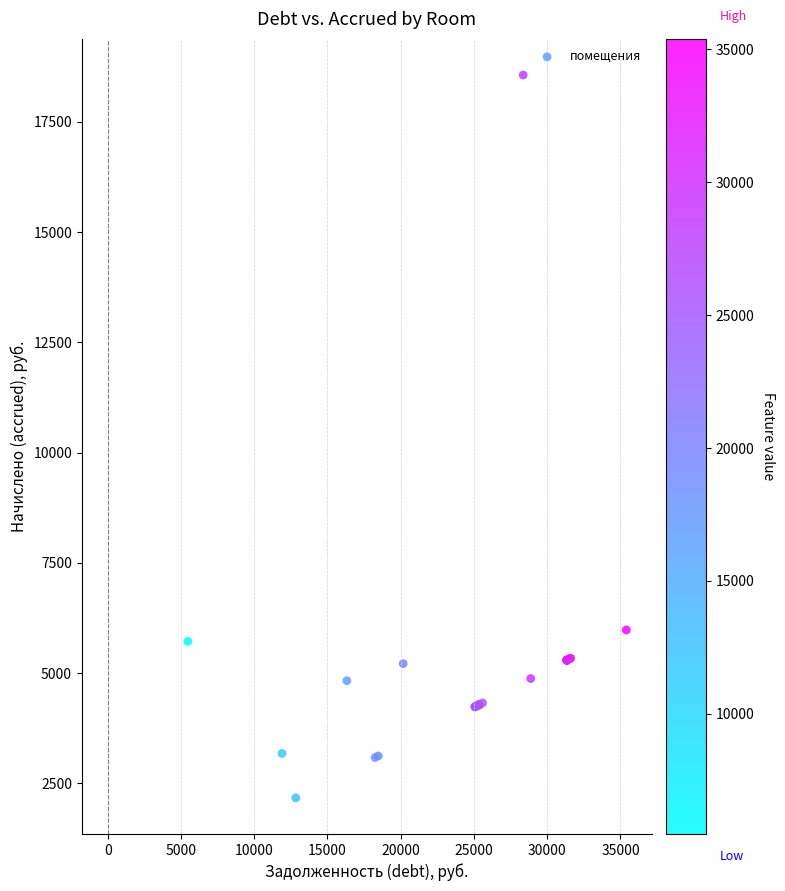

What Y value in the scatter plot is closest to 10365?

5976.0